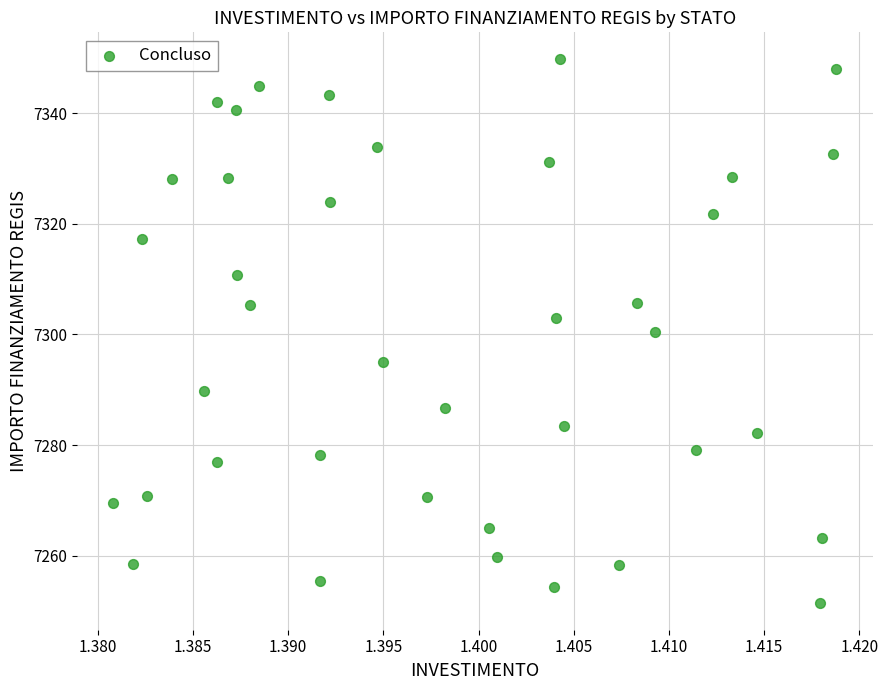

What is the range of Y values (max minus min)?

98.1